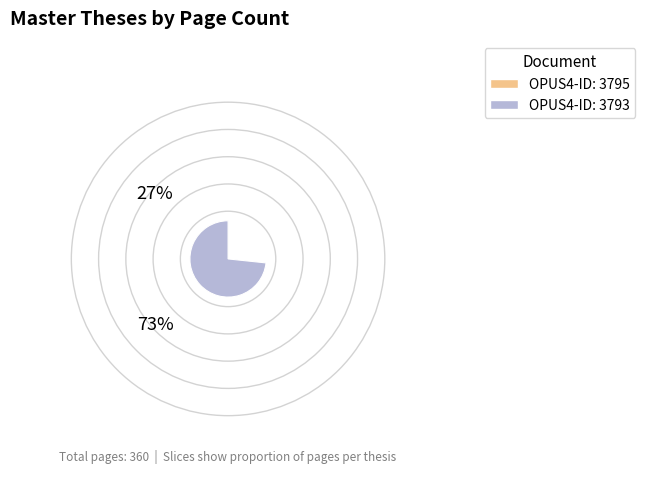

Which category accounts for the majority?

OPUS4-ID: 3793